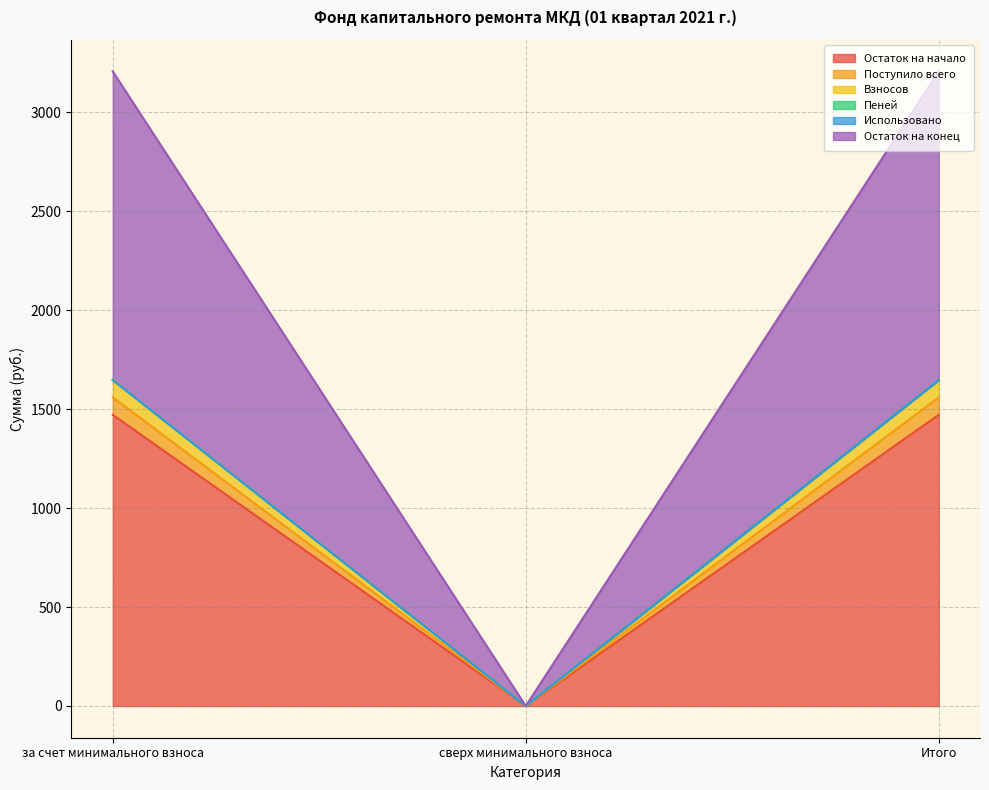

At how many categories does at least one series exceed 590?

2